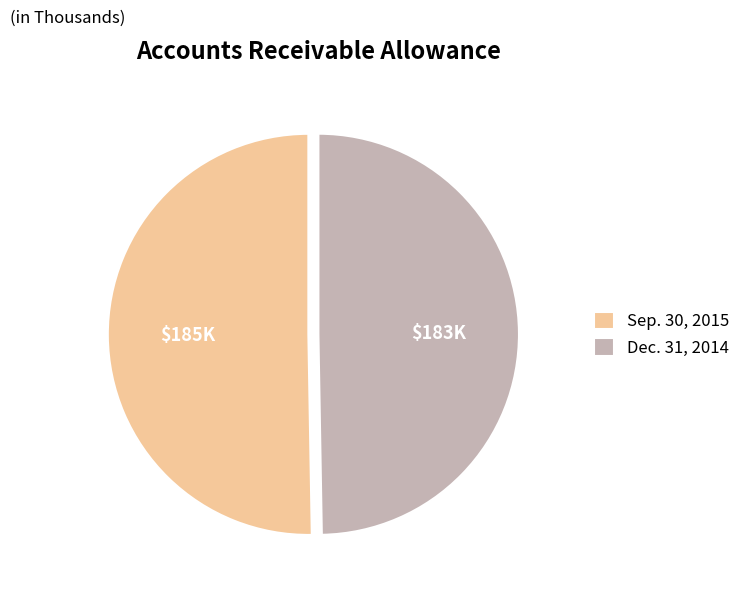

Between Sep. 30, 2015 and Dec. 31, 2014, which is larger?

Sep. 30, 2015